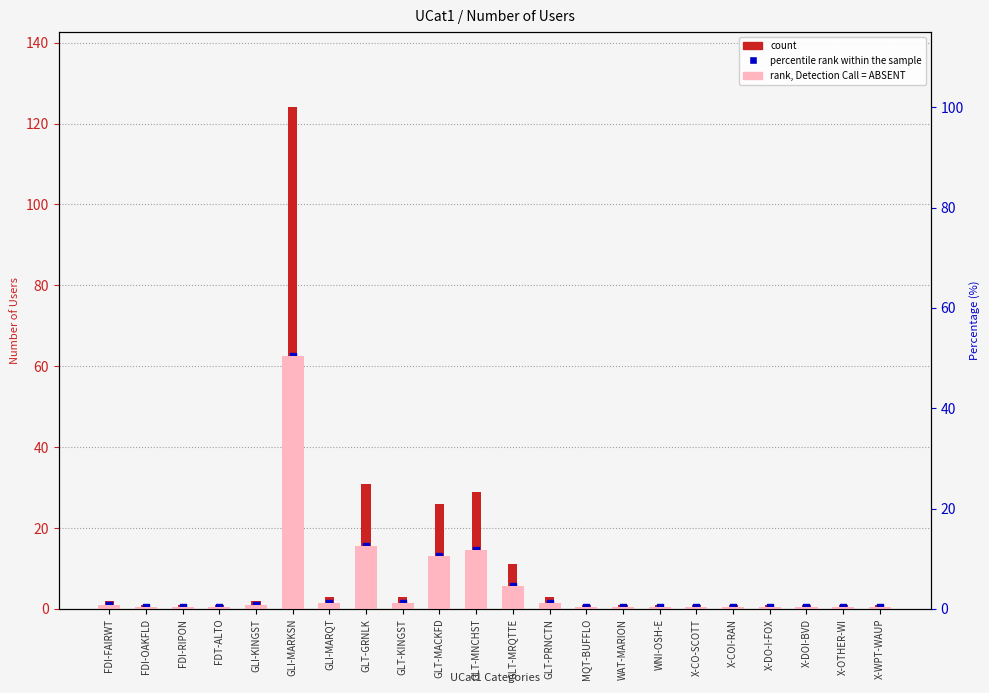

Which series reaches the maximum Y coordinate?

count